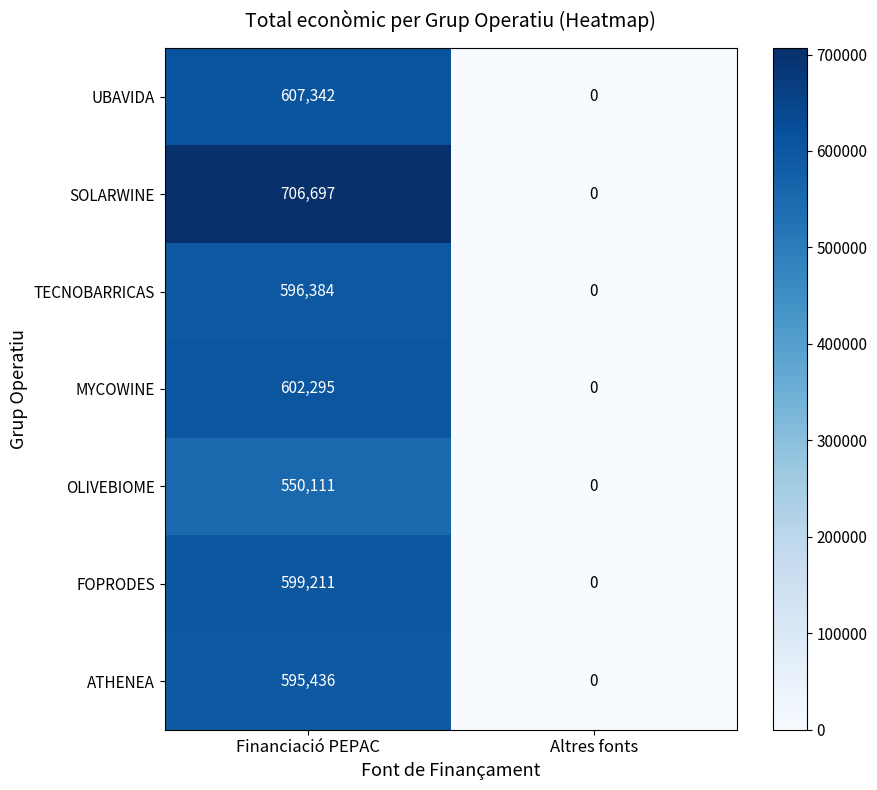

Is it true that TECNOBARRICAS equals 0 at Altres fonts?

True